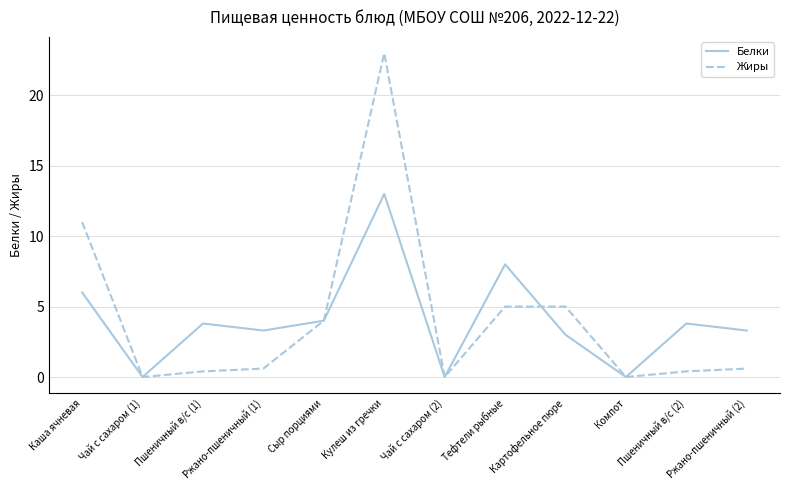

How many categories are shown in the chart?

12